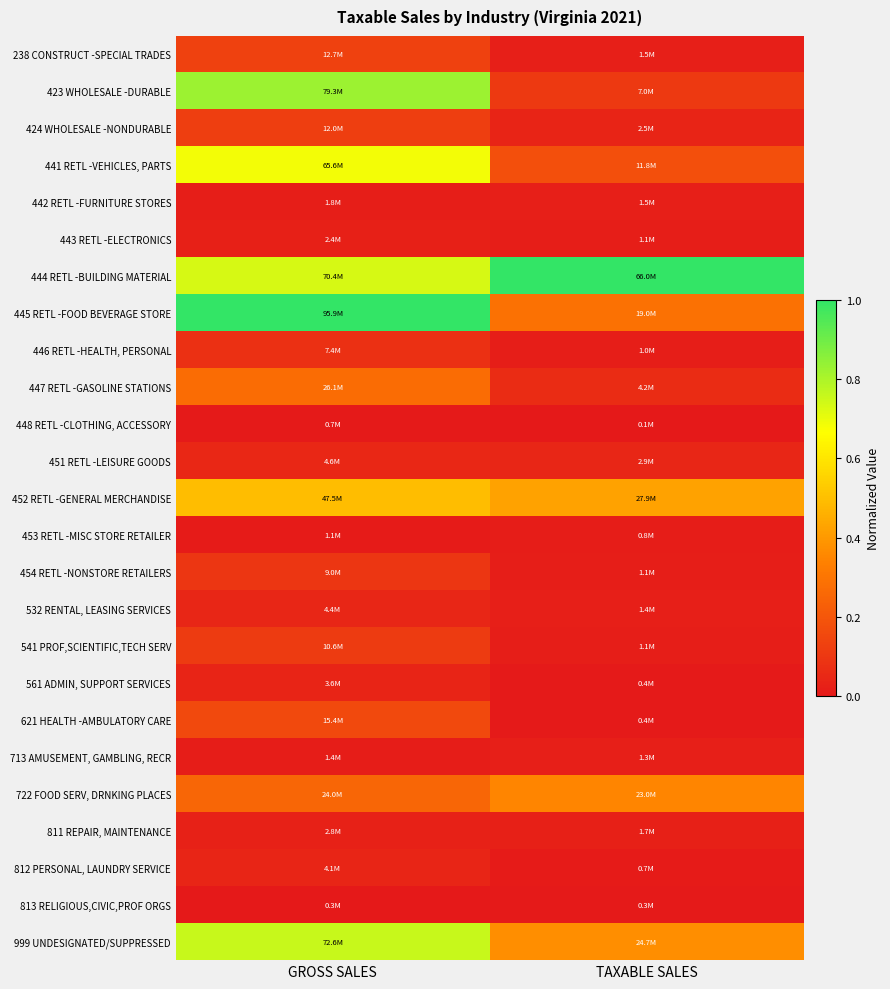

Which has a higher value, TAXABLE SALES or GROSS SALES?

GROSS SALES